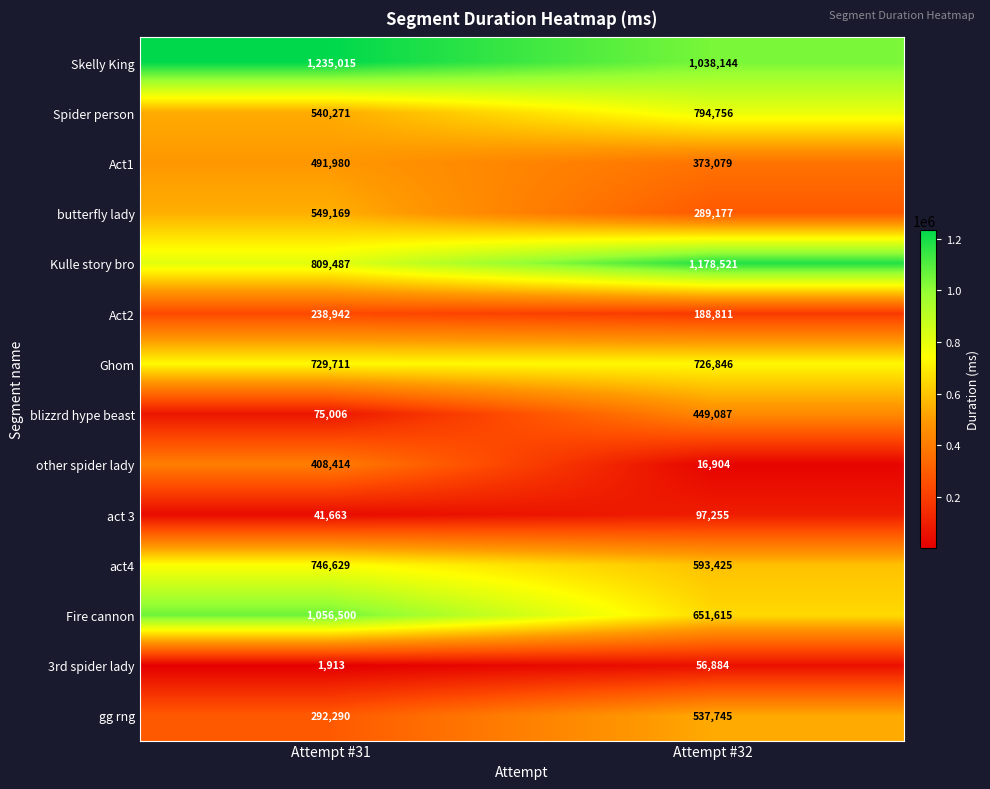

Which category has the highest value in the 3rd spider lady series?

Attempt #32